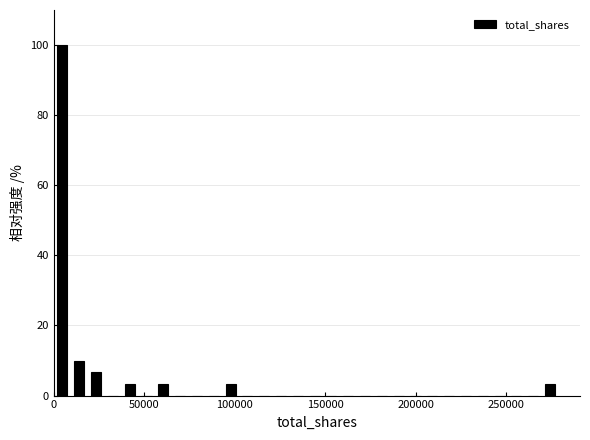

Read against the x-axis, roughly where is the centre of the tallest bar?

5000